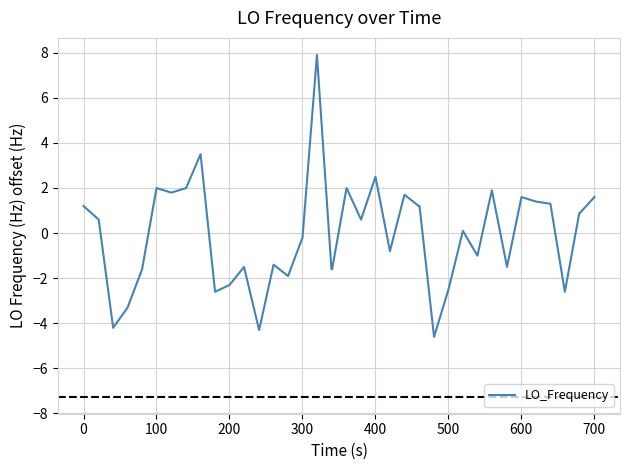

What is the maximum value shown in the chart?

7.9